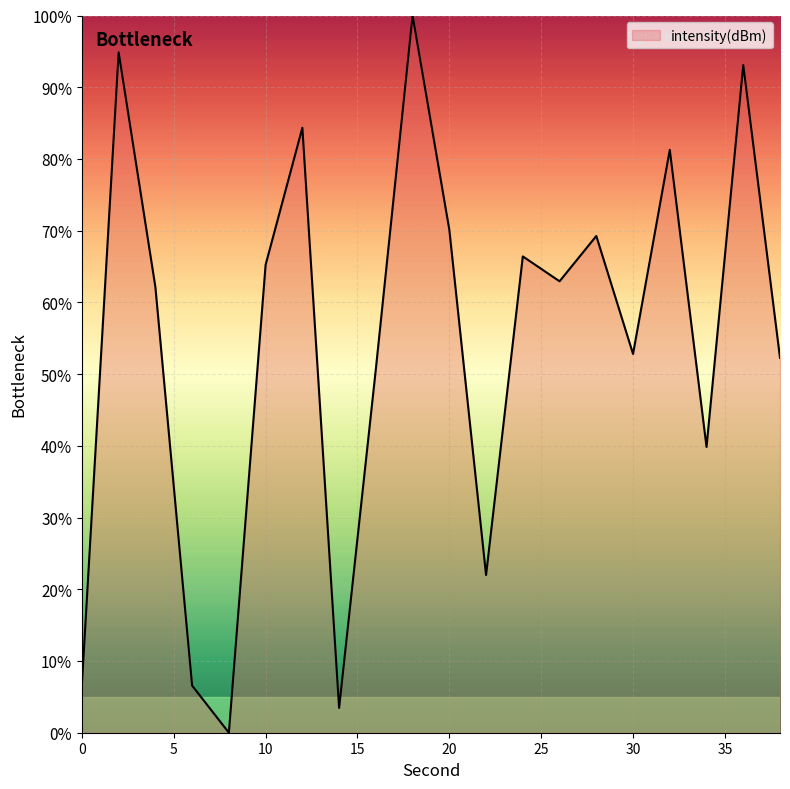

What is the maximum value shown in the chart?

100.0